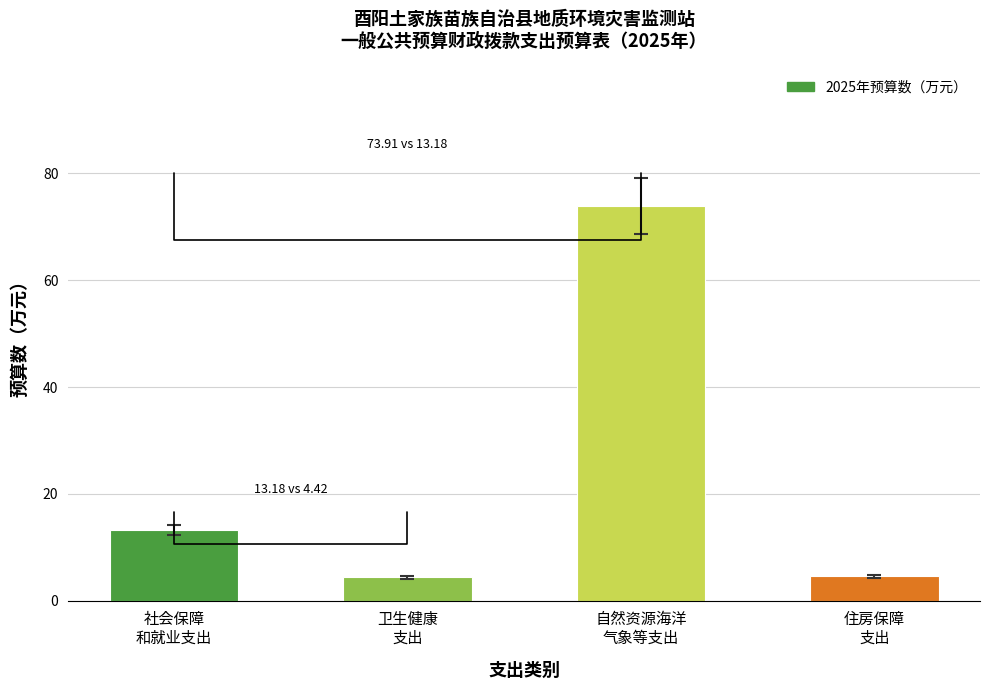

What is the minimum value shown in the chart?

4.4